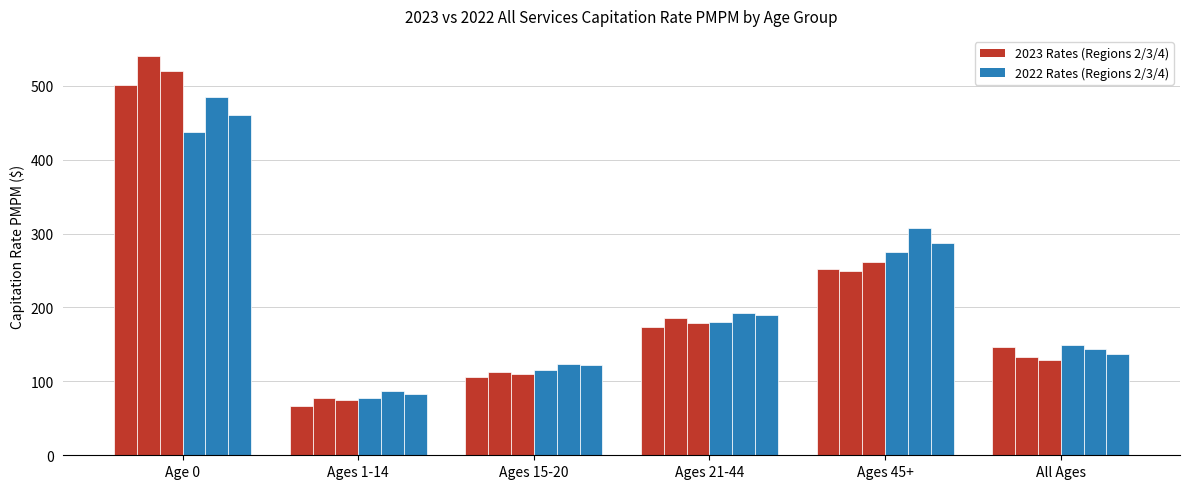

How many groups of bars are there?

6